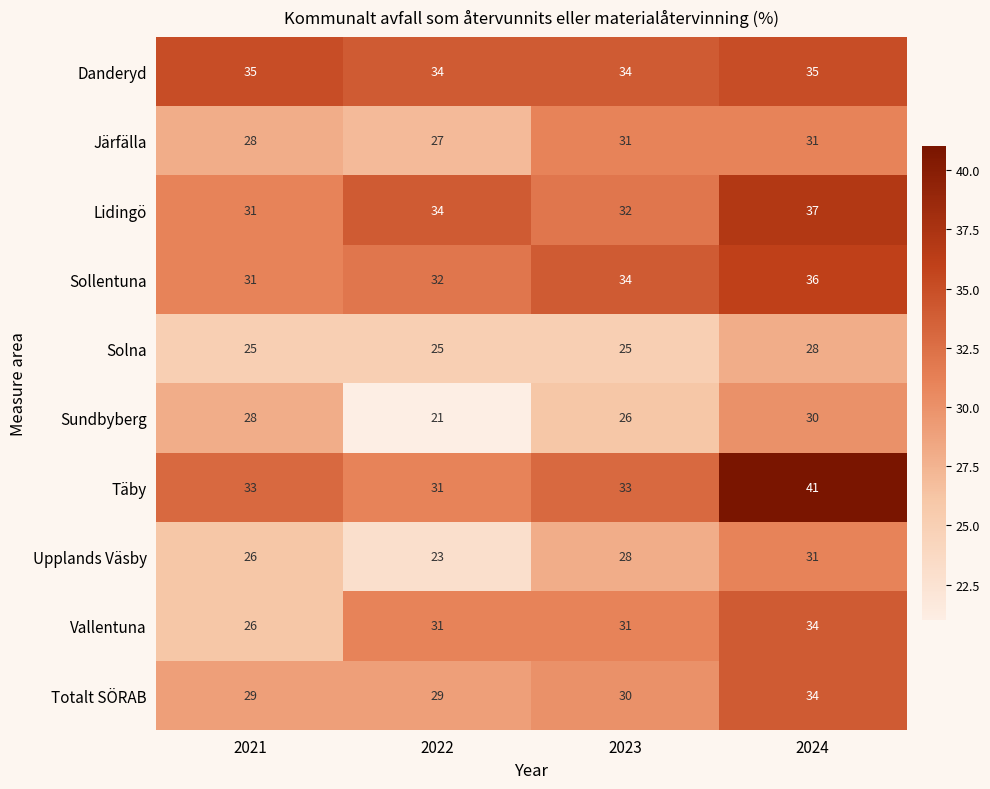

How many Sundbyberg values are between 26 and 30?

3